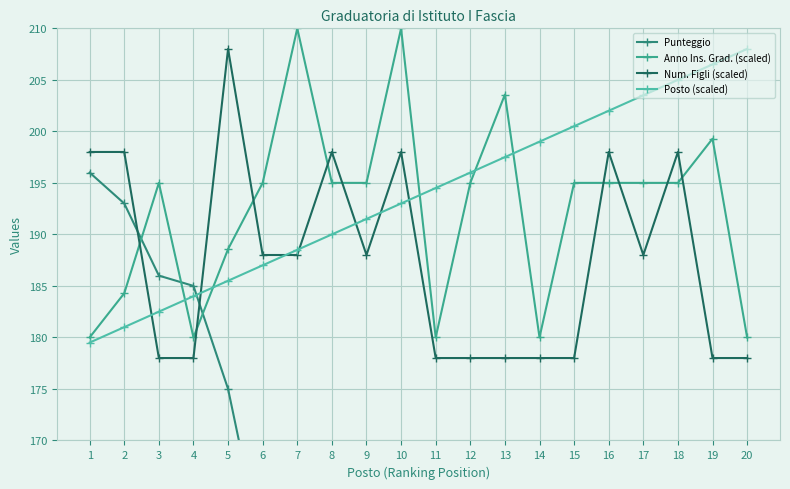

The Num. Figli (scaled) series shows 106.9 at 7. True or false?

False